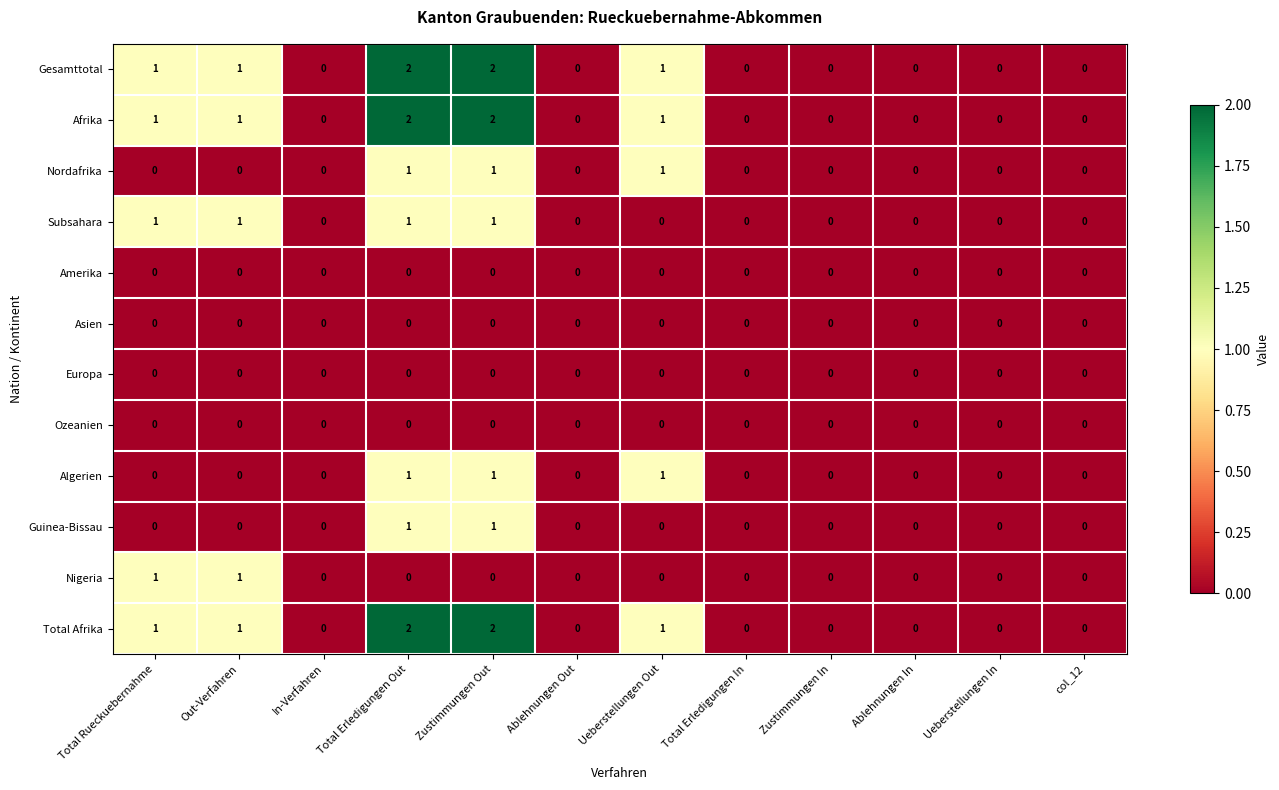

The Nordafrika series shows 0 at Ueberstellungen In. True or false?

True